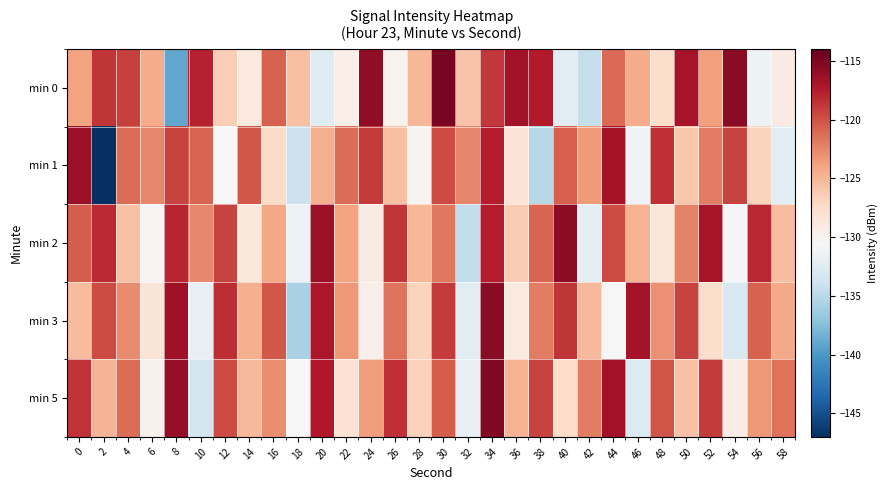

Which series has the widest spread of values?

min 1